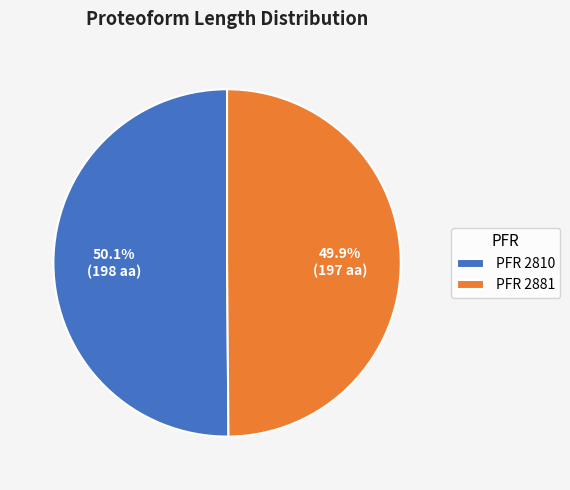

Combined, do PFR 2881 and PFR 2810 account for over 50%?

Yes